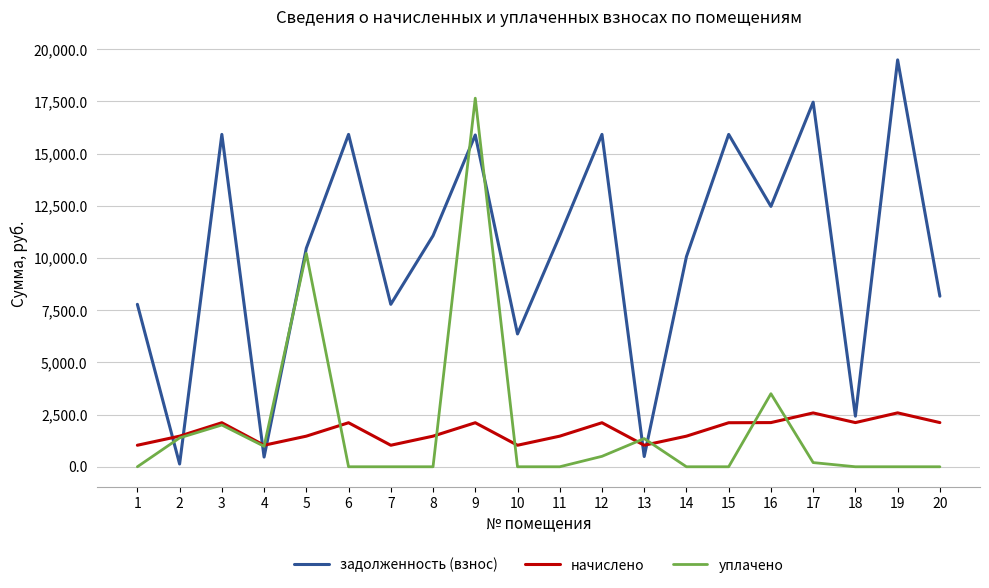

At which category does задолженность (взнос) reach its first local valley?

2